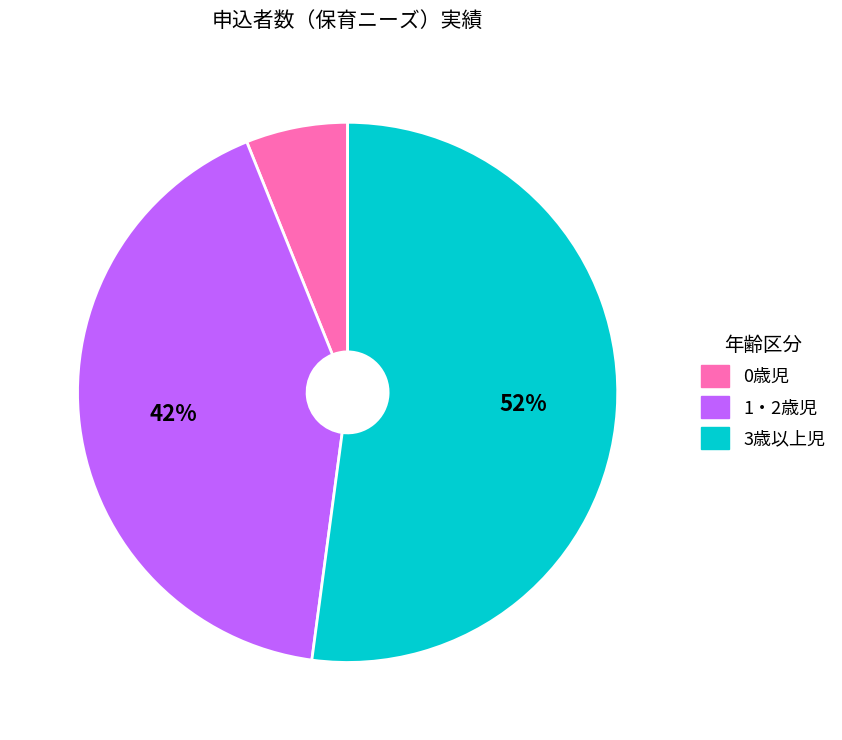

What is the largest slice in the pie chart?

3歳以上児